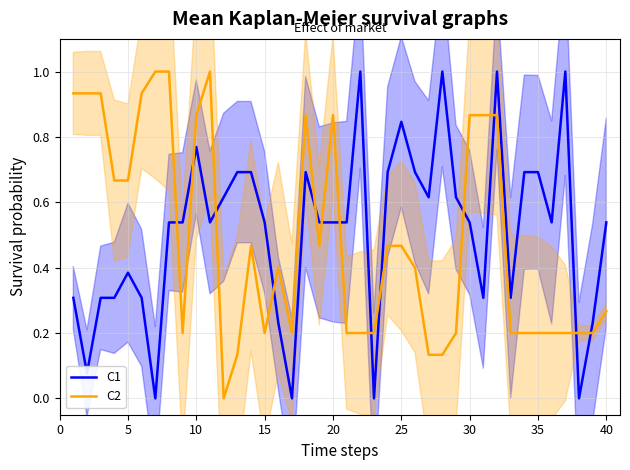

Is the value of C1 at 40 greater than the value of C2 at 10?

No